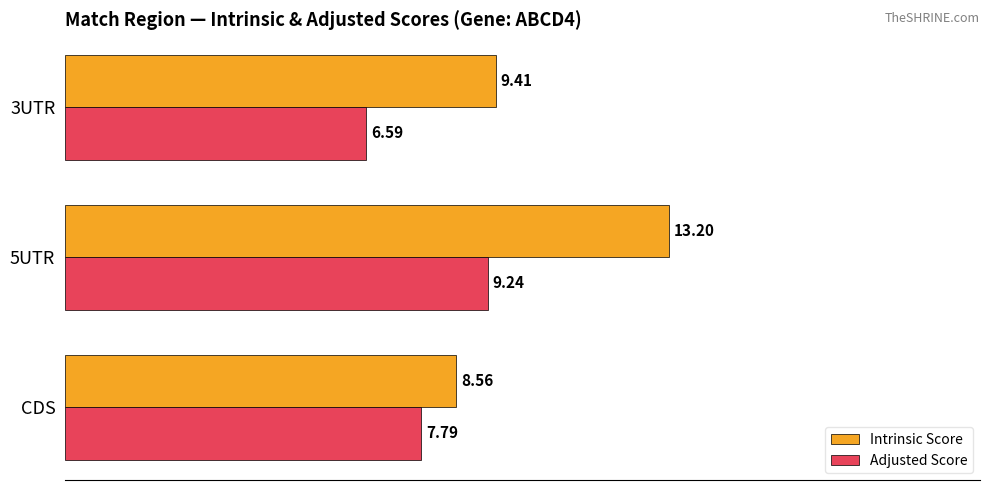

What is the average value of the Intrinsic Score series?

10.4